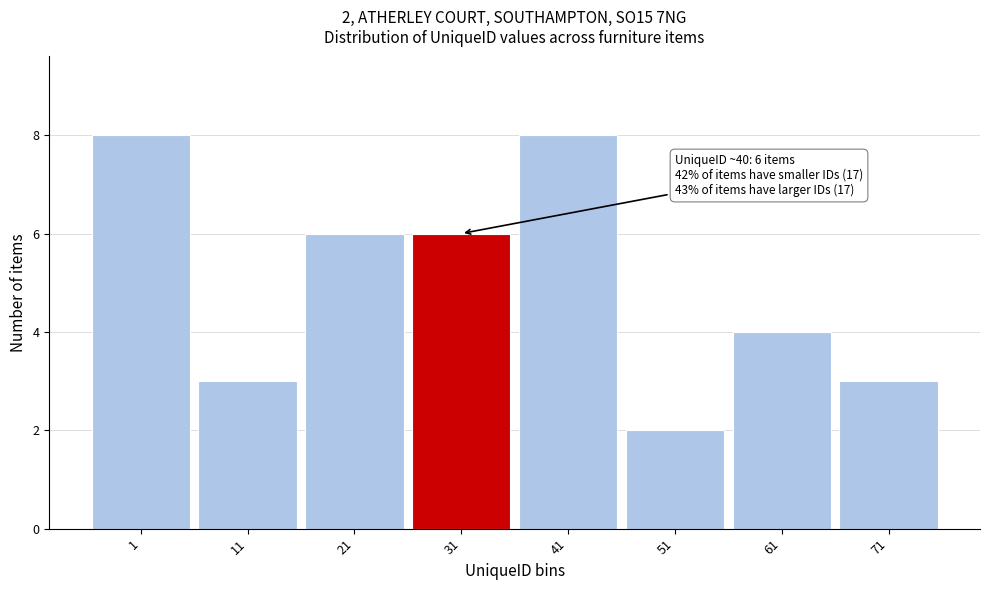

Reading left to right, list all the values displayed in this chart.

8	3	6	6	8	2	4	3